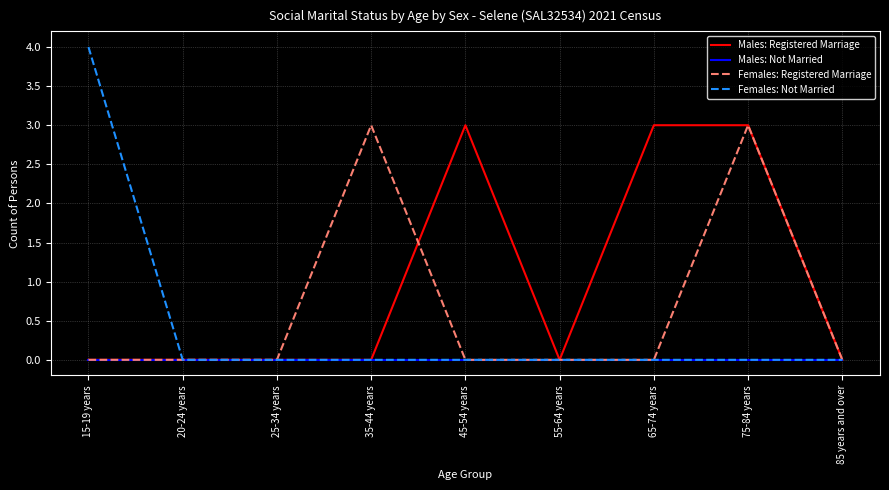

True or false: Females: Registered Marriage has a value of 0 at 20-24 years.

True